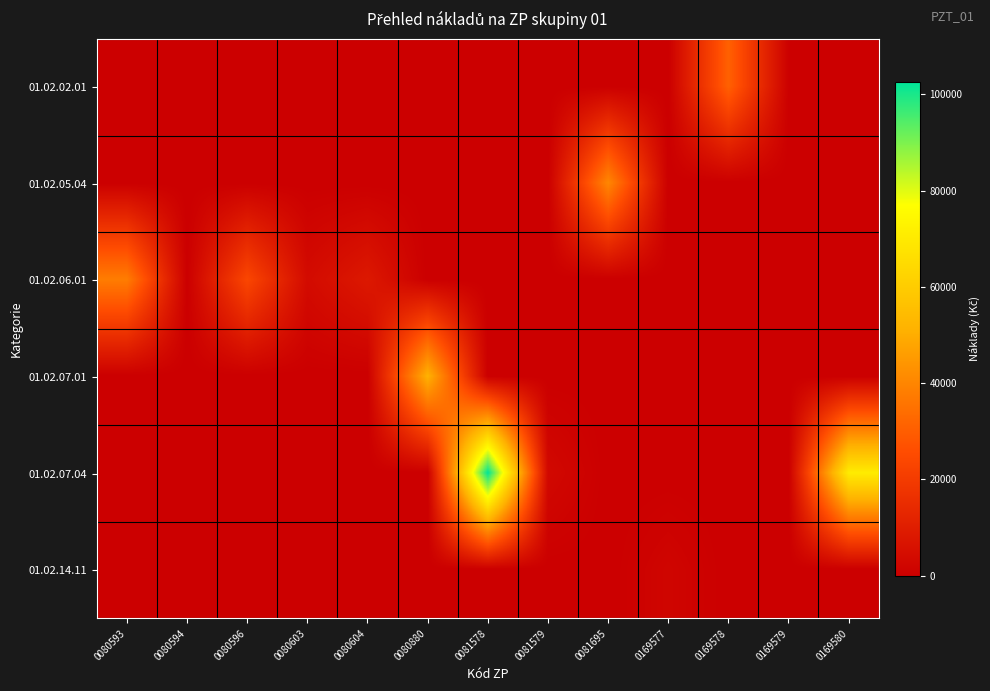

Reading left to right, what are all the values shown in this chart?

01.02.02.01: 0080593=0.0	0080594=0.0	0080596=0.0	0080603=0.0	0080604=0.0	0080880=0.0	0081578=0.0	0081579=0.0	0081695=0.0	0169577=0.0	0169578=30864.0	0169579=296.9	0169580=0.0
01.02.05.04: 0080593=0.0	0080594=0.0	0080596=0.0	0080603=0.0	0080604=0.0	0080880=0.0	0081578=0.0	0081579=0.0	0081695=40428.1	0169577=0.0	0169578=0.0	0169579=0.0	0169580=0.0
01.02.06.01: 0080593=37830.4	0080594=37.6	0080596=23637.5	0080603=3852.6	0080604=8428.4	0080880=0.0	0081578=0.0	0081579=0.0	0081695=0.0	0169577=0.0	0169578=0.0	0169579=0.0	0169580=0.0
01.02.07.01: 0080593=0.0	0080594=0.0	0080596=0.0	0080603=0.0	0080604=0.0	0080880=51346.5	0081578=0.0	0081579=0.0	0081695=0.0	0169577=0.0	0169578=0.0	0169579=0.0	0169580=0.0
01.02.07.04: 0080593=0.0	0080594=0.0	0080596=0.0	0080603=0.0	0080604=0.0	0080880=0.0	0081578=102593.2	0081579=3109.2	0081695=0.0	0169577=0.0	0169578=0.0	0169579=0.0	0169580=70523.6
01.02.14.11: 0080593=0.0	0080594=0.0	0080596=0.0	0080603=0.0	0080604=0.0	0080880=0.0	0081578=0.0	0081579=0.0	0081695=0.0	0169577=1963.0	0169578=0.0	0169579=0.0	0169580=0.0